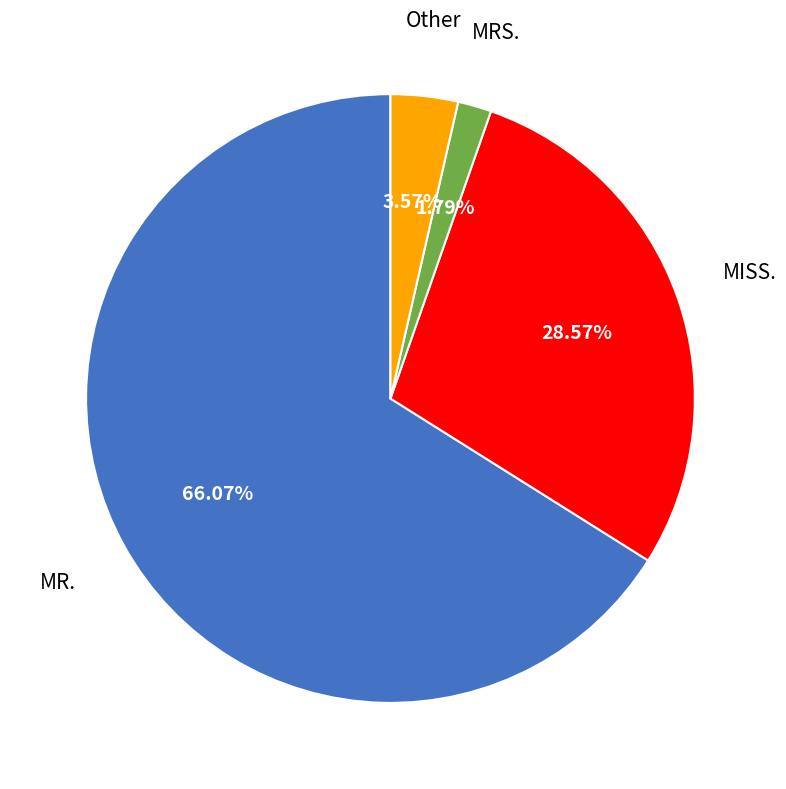

Count the number of slices in the pie.

4